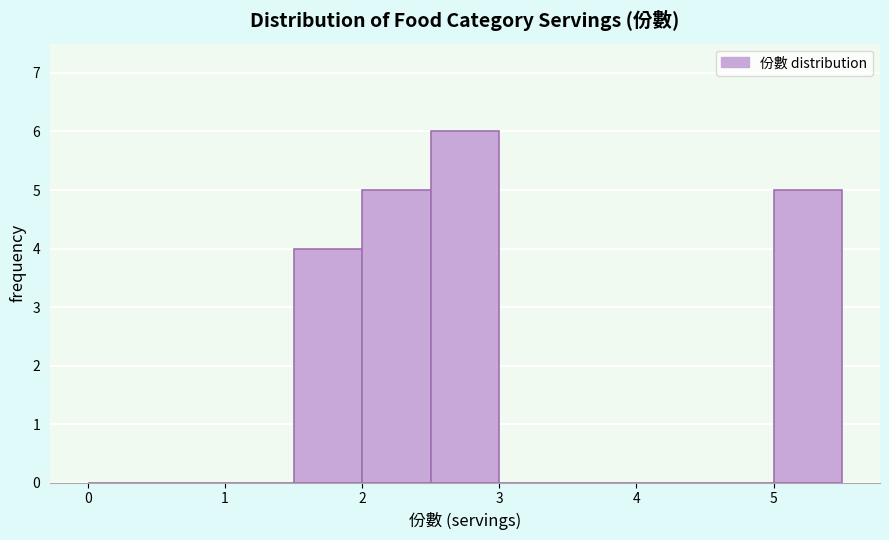

What is the height of the bar covering 2.0 to 2.5 on the x-axis? The values are not printed on the chart, so give them approximately, as read against the axis.

5